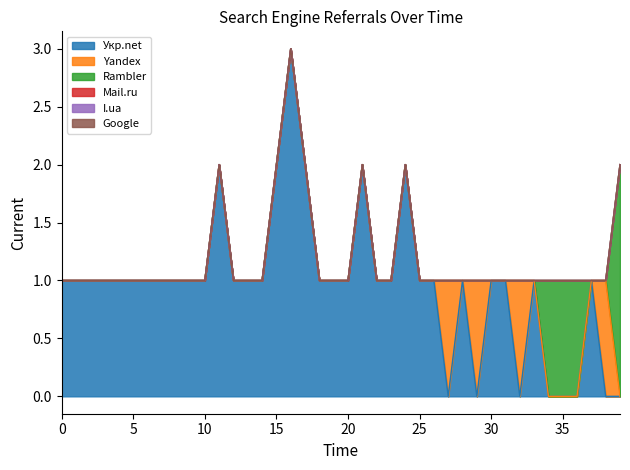

True or false: Yandex has a value of 0 at 2014-02-04.

True